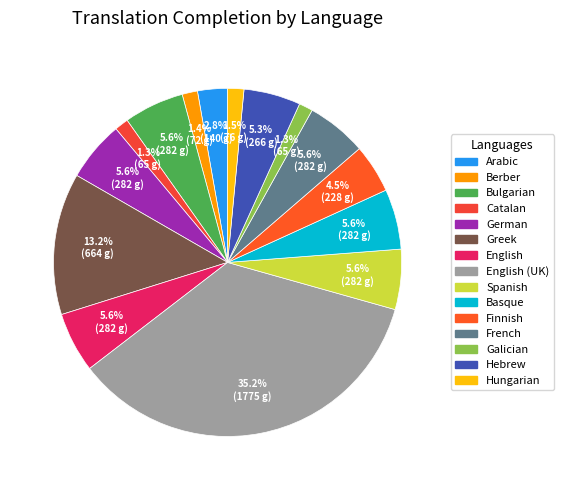

Is there any slice that represents more than half of the pie?

No